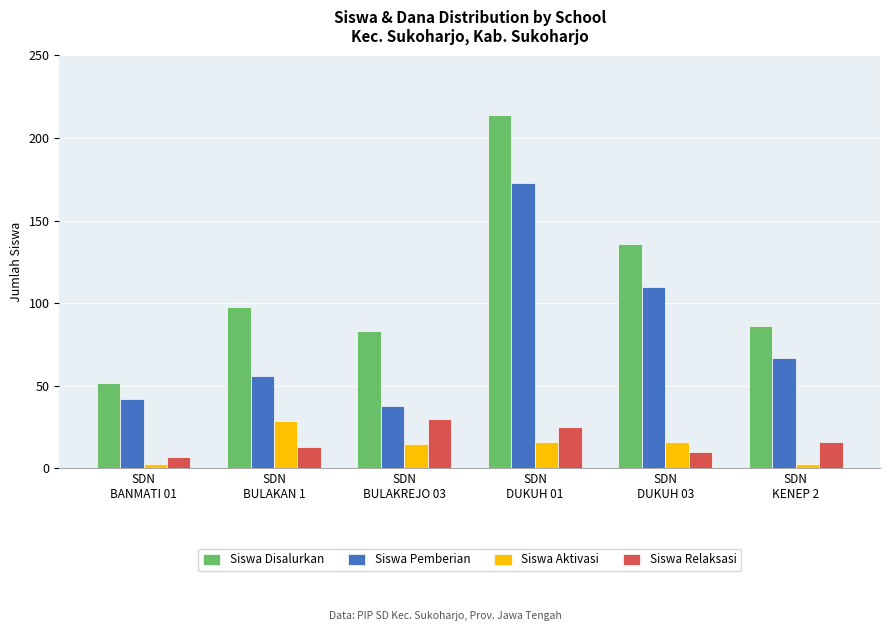

List the labels in order of Siswa Disalurkan value, largest first.

SDN
DUKUH 01, SDN
DUKUH 03, SDN
BULAKAN 1, SDN
KENEP 2, SDN
BULAKREJO 03, SDN
BANMATI 01